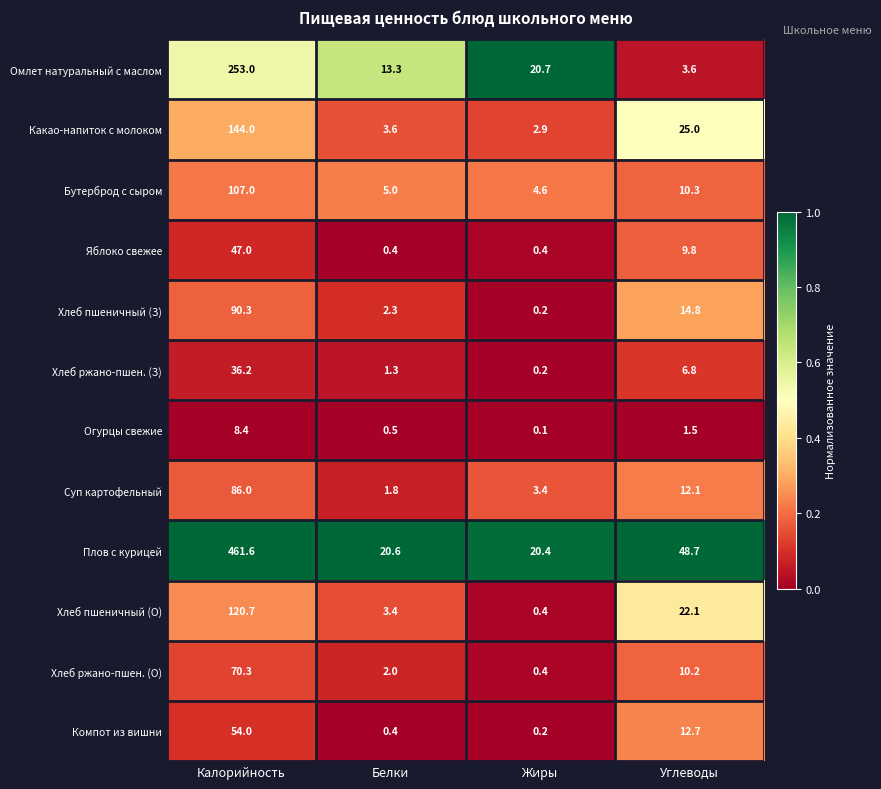

What is the difference between the Хлеб ржано-пшен. (З) values at Углеводы and Жиры?

6.6